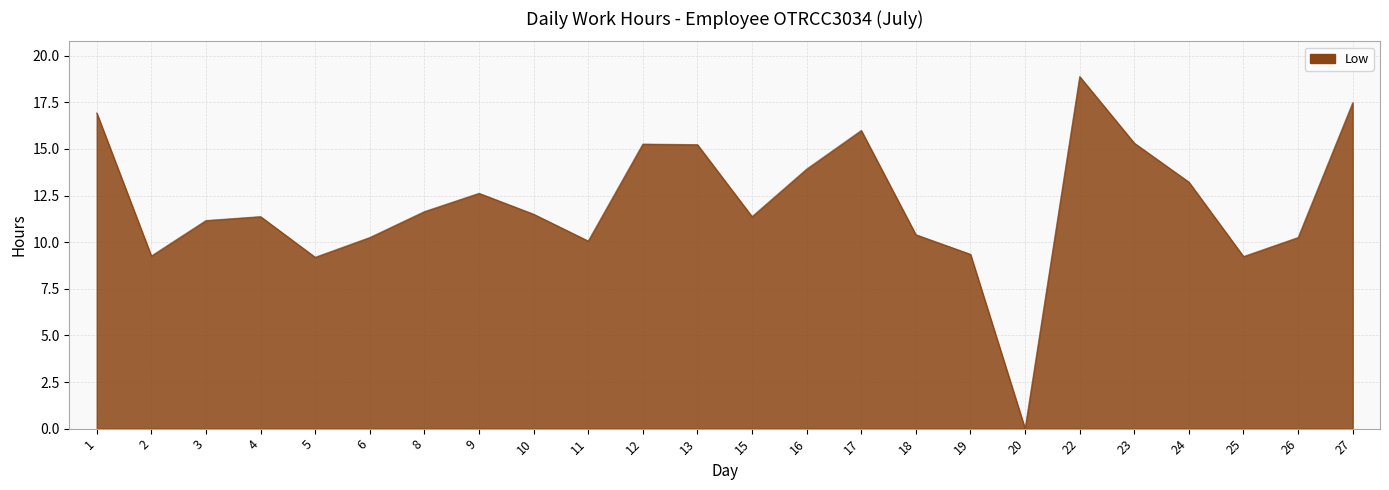

Does the chart display data point markers on the line(s)?

No